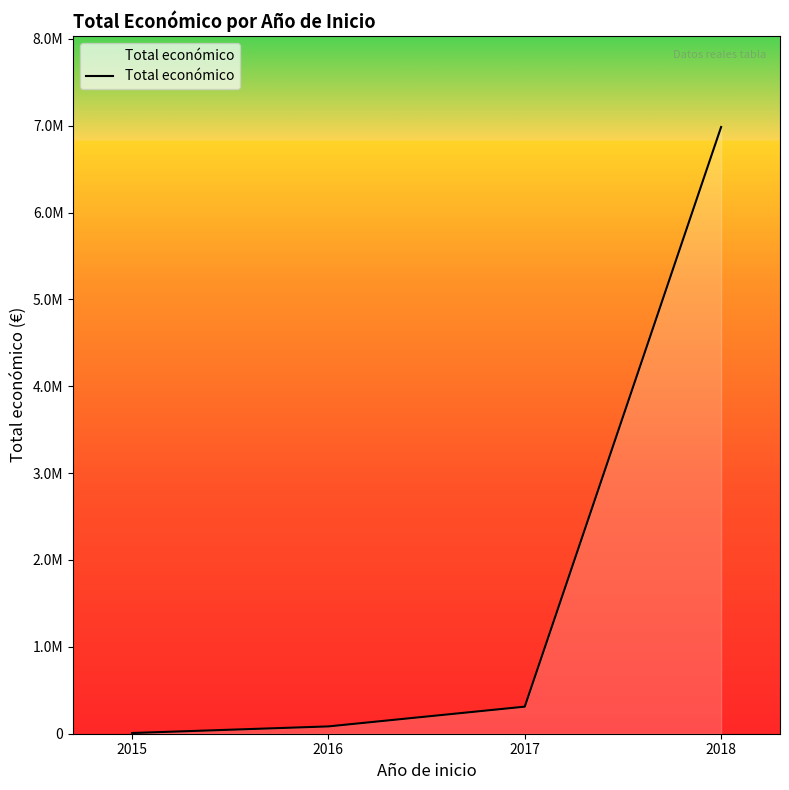

Reading left to right, what are all the values shown in this chart?

7980	84130	311553	6984462